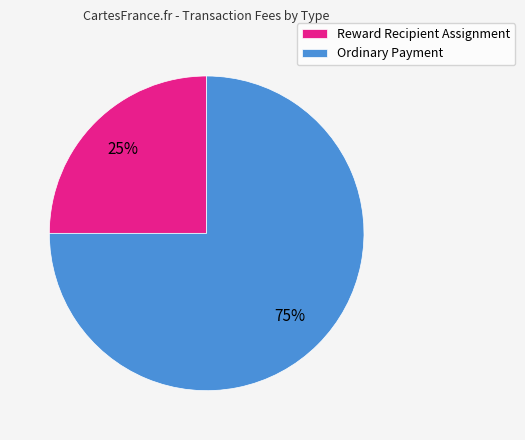

What percentage is the Reward Recipient Assignment slice, to the nearest percent?

25%